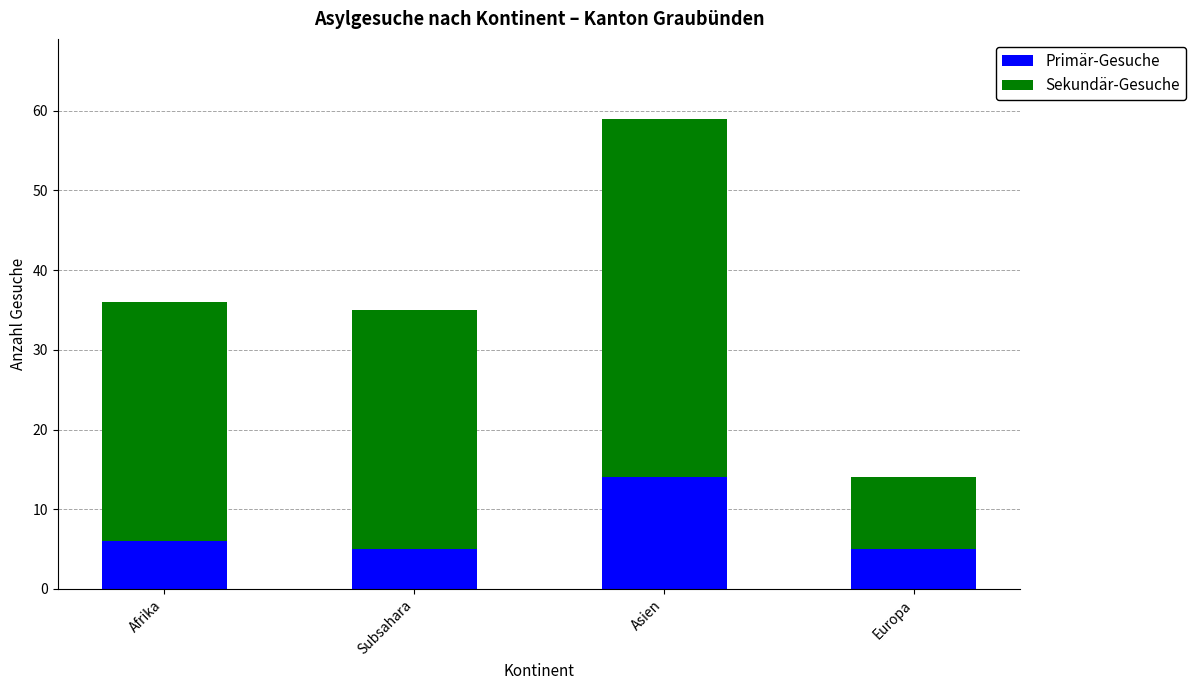

What is the maximum value for Primär-Gesuche?

14